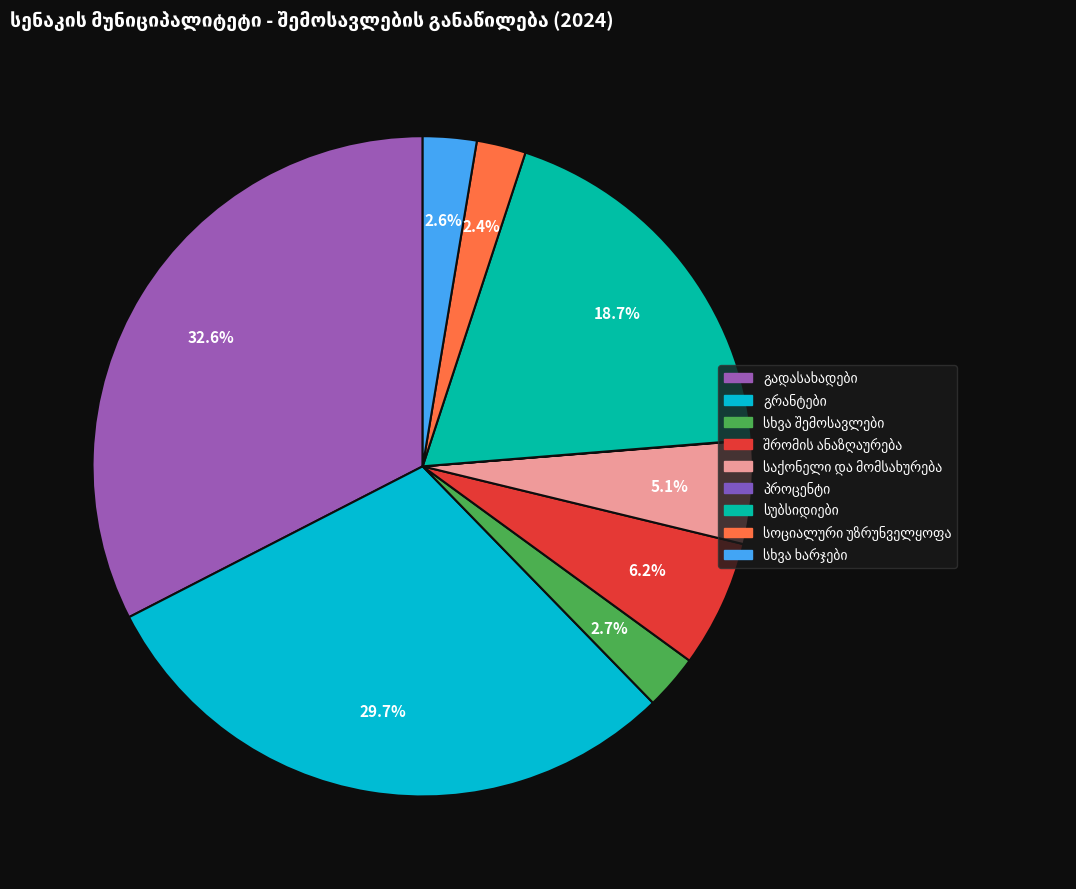

Does გადასახადები account for over 50% of the chart?

Yes